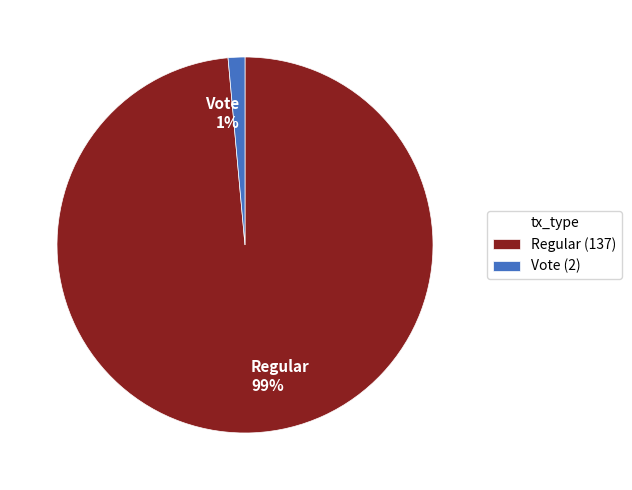

How many slices are in this pie chart?

2